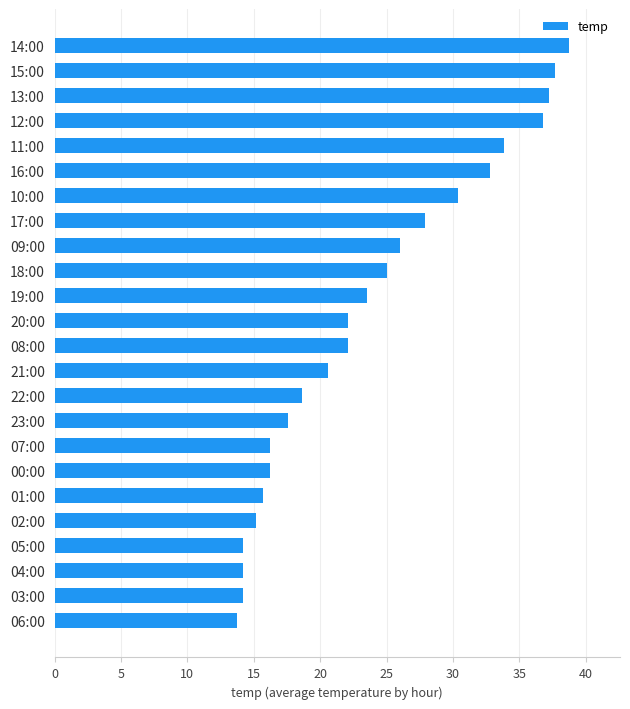

What is the smallest value displayed?

13.7